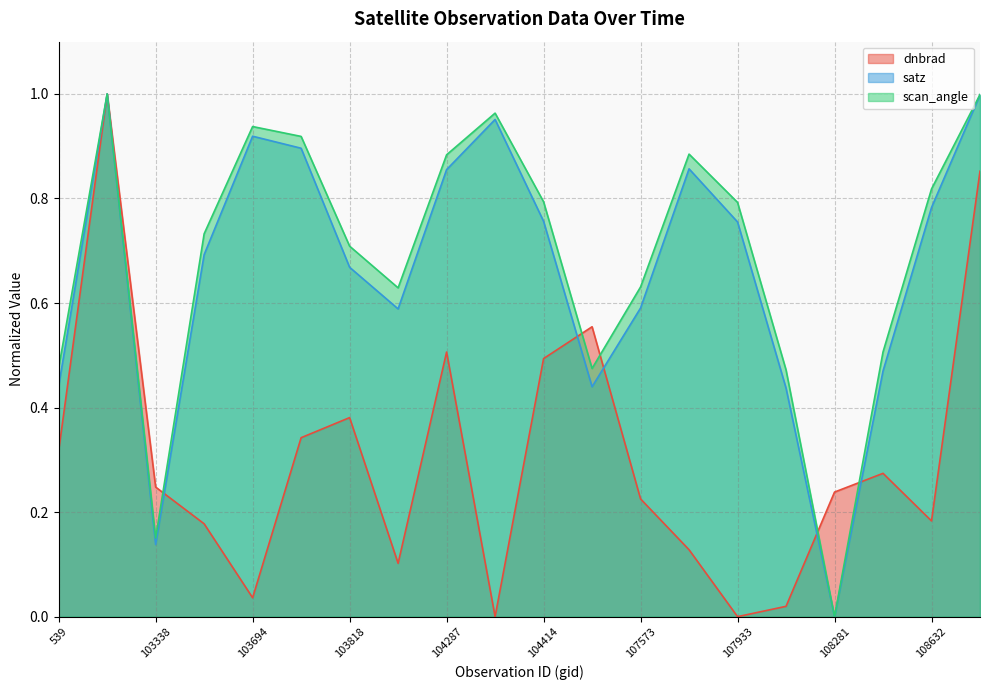

What is the sum of the satz values at 107573 and 103702?

1.5